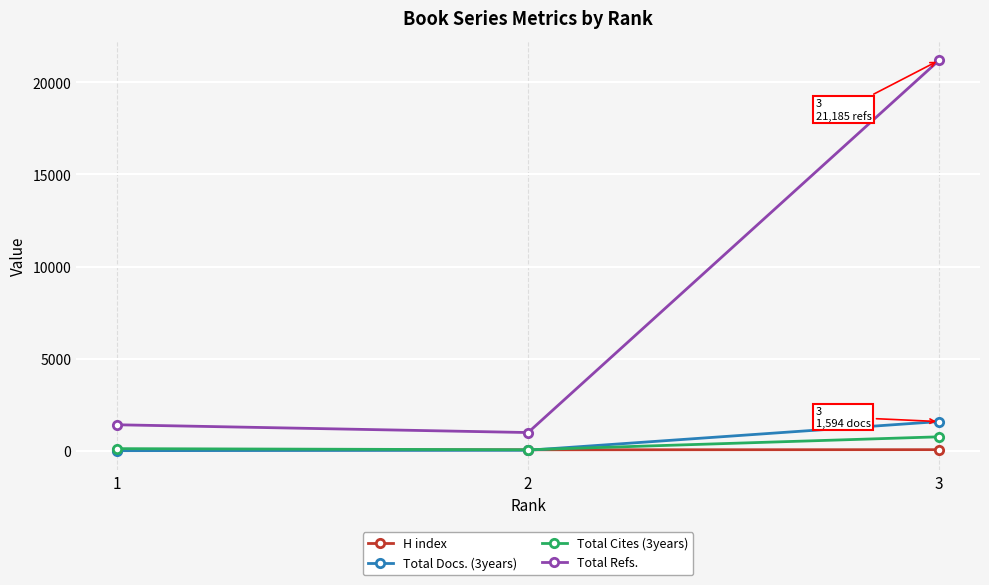

What is the sum of the Total Cites (3years) values at 3 and 2?

832